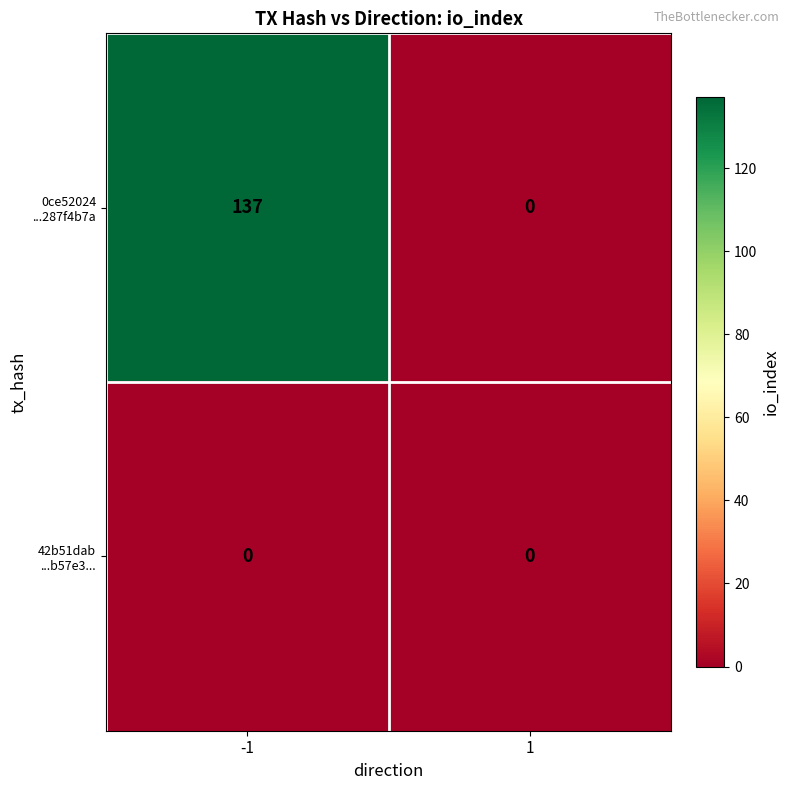

What is the maximum value shown in the chart?

137